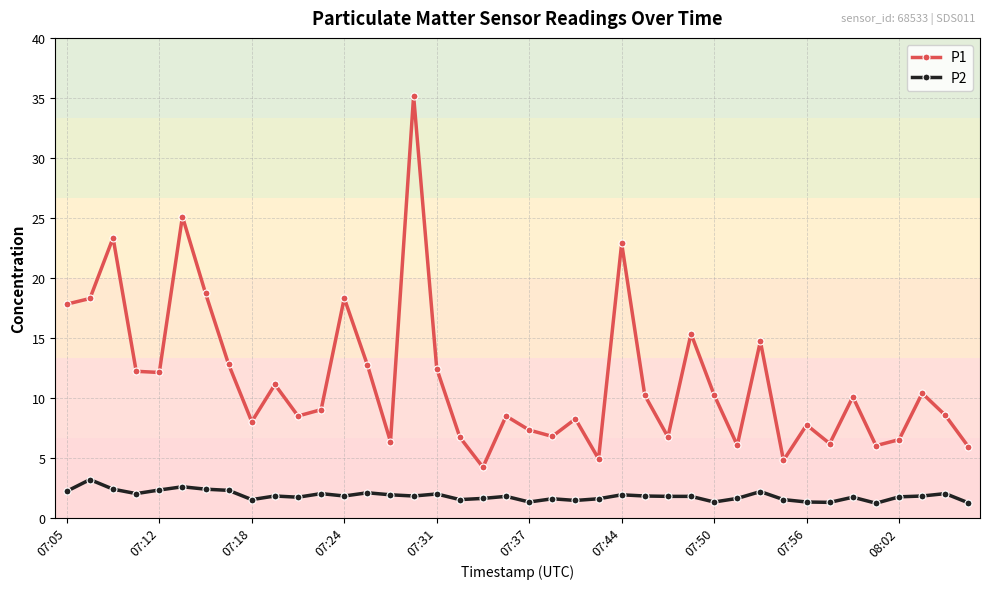

Which series has the largest total across all categories?

P1